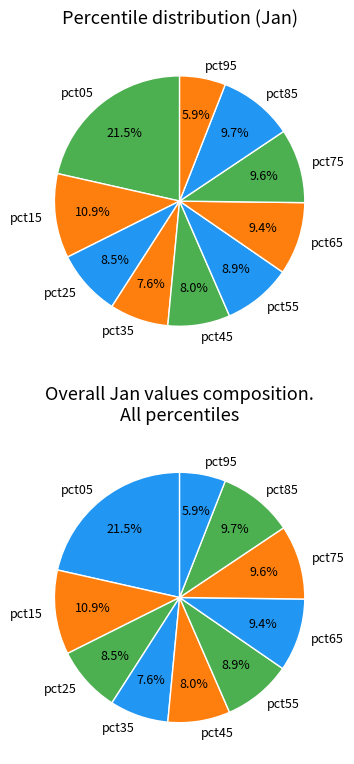

Rank the categories by value from highest to lowest.

pct05, pct15, pct85, pct75, pct65, pct55, pct25, pct45, pct35, pct95